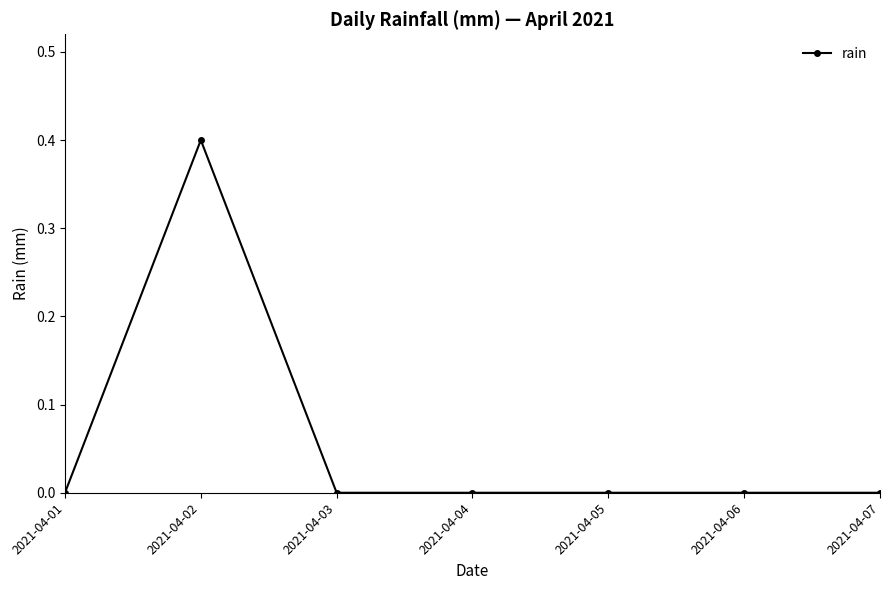

Reading right to left, extract all data points from this chart.

0.0	0.0	0.0	0.0	0.0	0.4	0.0